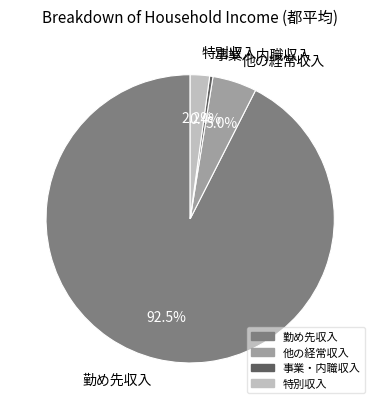

Between 事業・内職収入 and 特別収入, which is larger?

特別収入